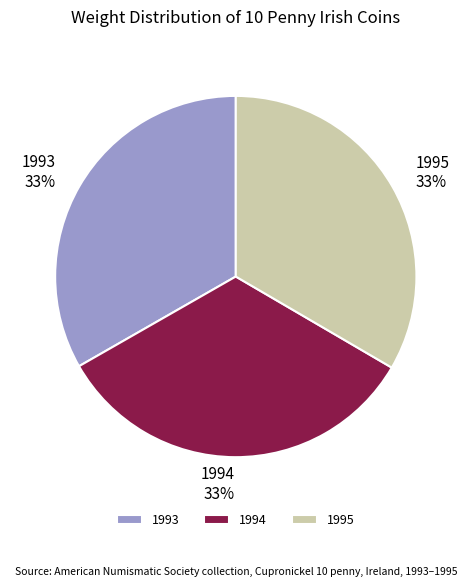

Count the number of slices in the pie.

3